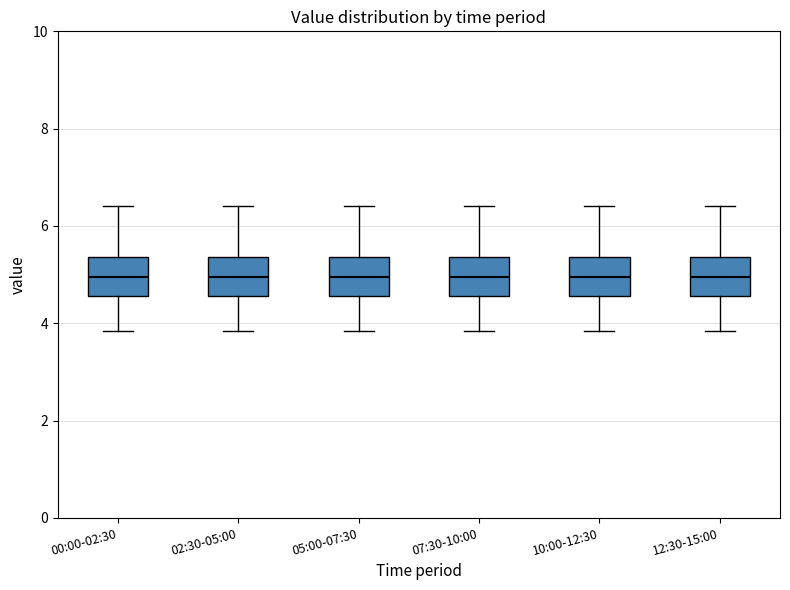

Where is the upper edge of the box for 07:30-10:00 on the y-axis? The values are not printed on the chart, so give them approximately, as read against the axis.

5.4